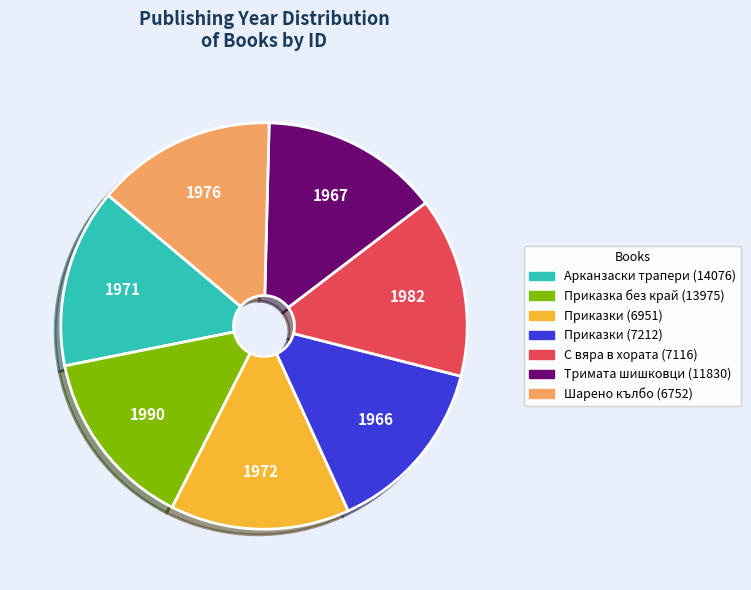

Is it true that Приказки (7212) is 26% of the pie?

False